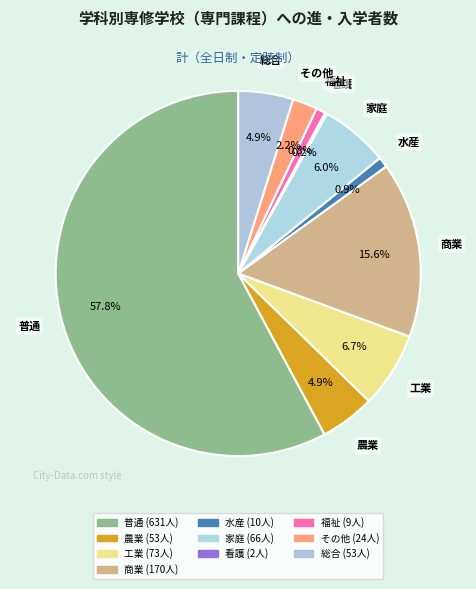

Rank the categories by value from lowest to highest.

看護, 福祉, 水産, その他, 農業, 総合, 家庭, 工業, 商業, 普通